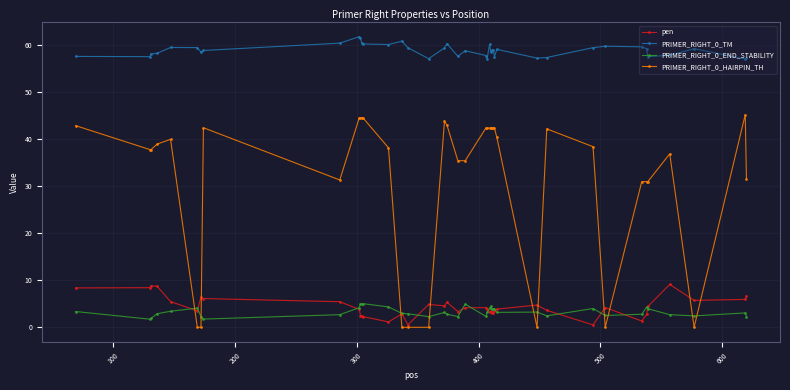

What is the value of the pen point at the 27th from the left?

3.0